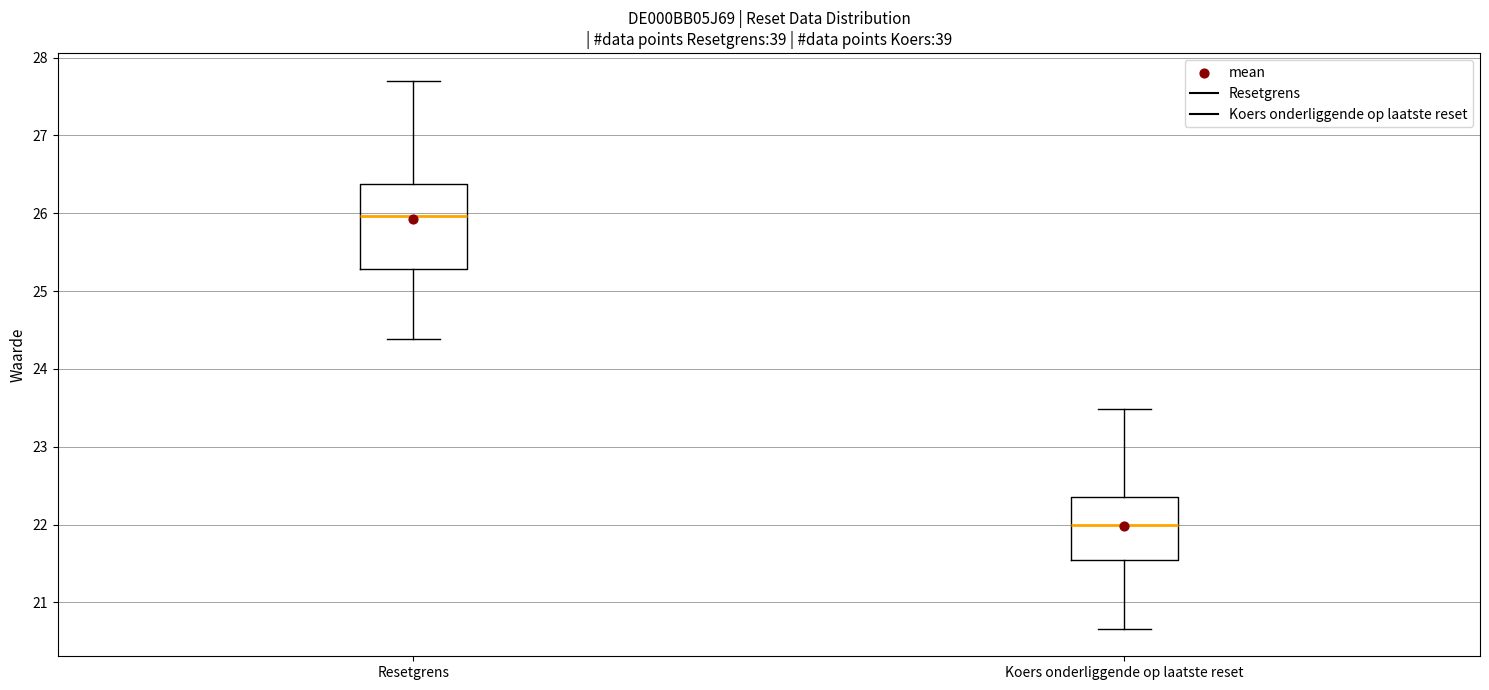

Reading left to right, transcribe this box plot: for each box, give where its median line is, the range the box spans, and where its two whiskers end, as read against the y-axis. The values are not printed on the chart, so give them approximately, as read against the axis.

Resetgrens: median 26.0, box 25.3 to 26.4, whiskers 24.4 to 27.7
Koers onderliggende op laatste reset: median 22.0, box 21.6 to 22.4, whiskers 20.7 to 23.5